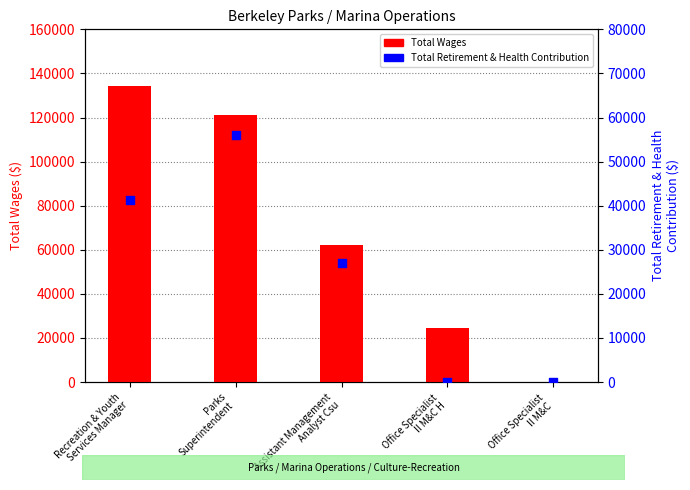

Is the value of Total Retirement & Health Contribution at Parks
Superintendent greater than the value of Total Wages at Recreation & Youth
Services Manager?

No